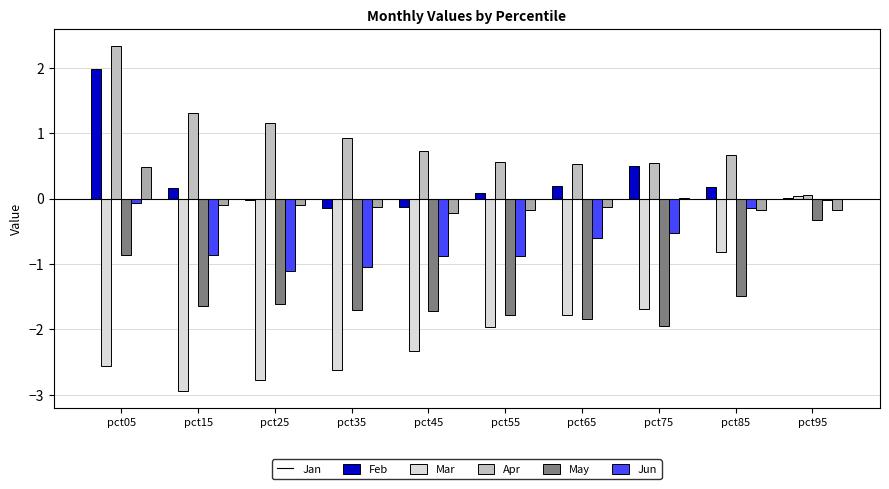

Which series has the largest range (max minus min)?

Feb